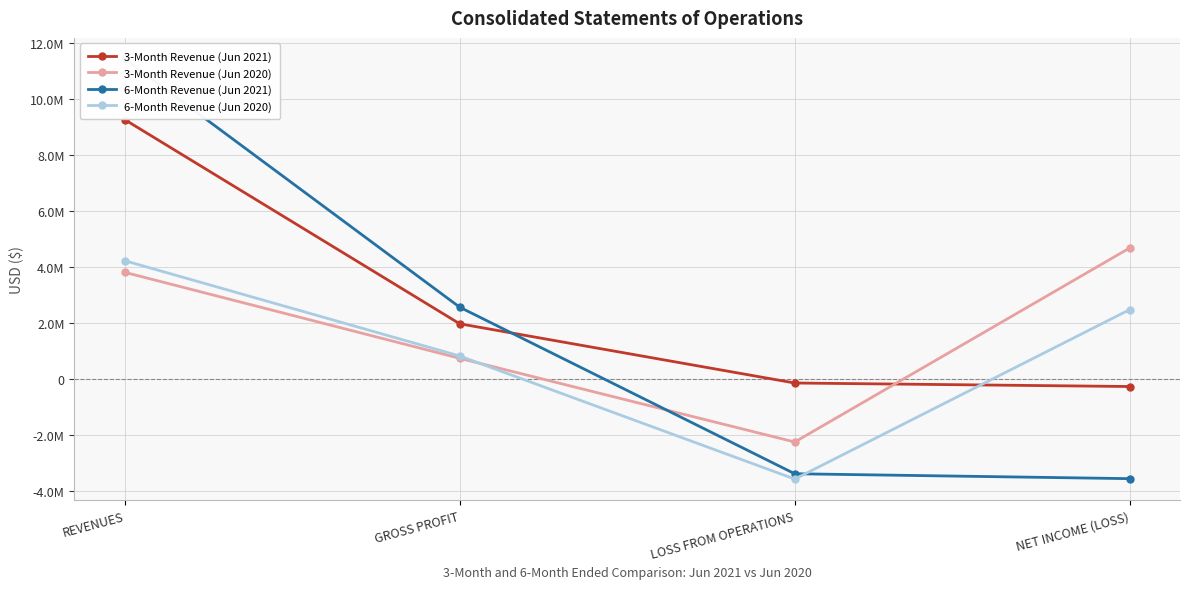

List the series in order of their peak value, highest first.

6-Month Revenue (Jun 2021), 3-Month Revenue (Jun 2021), 3-Month Revenue (Jun 2020), 6-Month Revenue (Jun 2020)